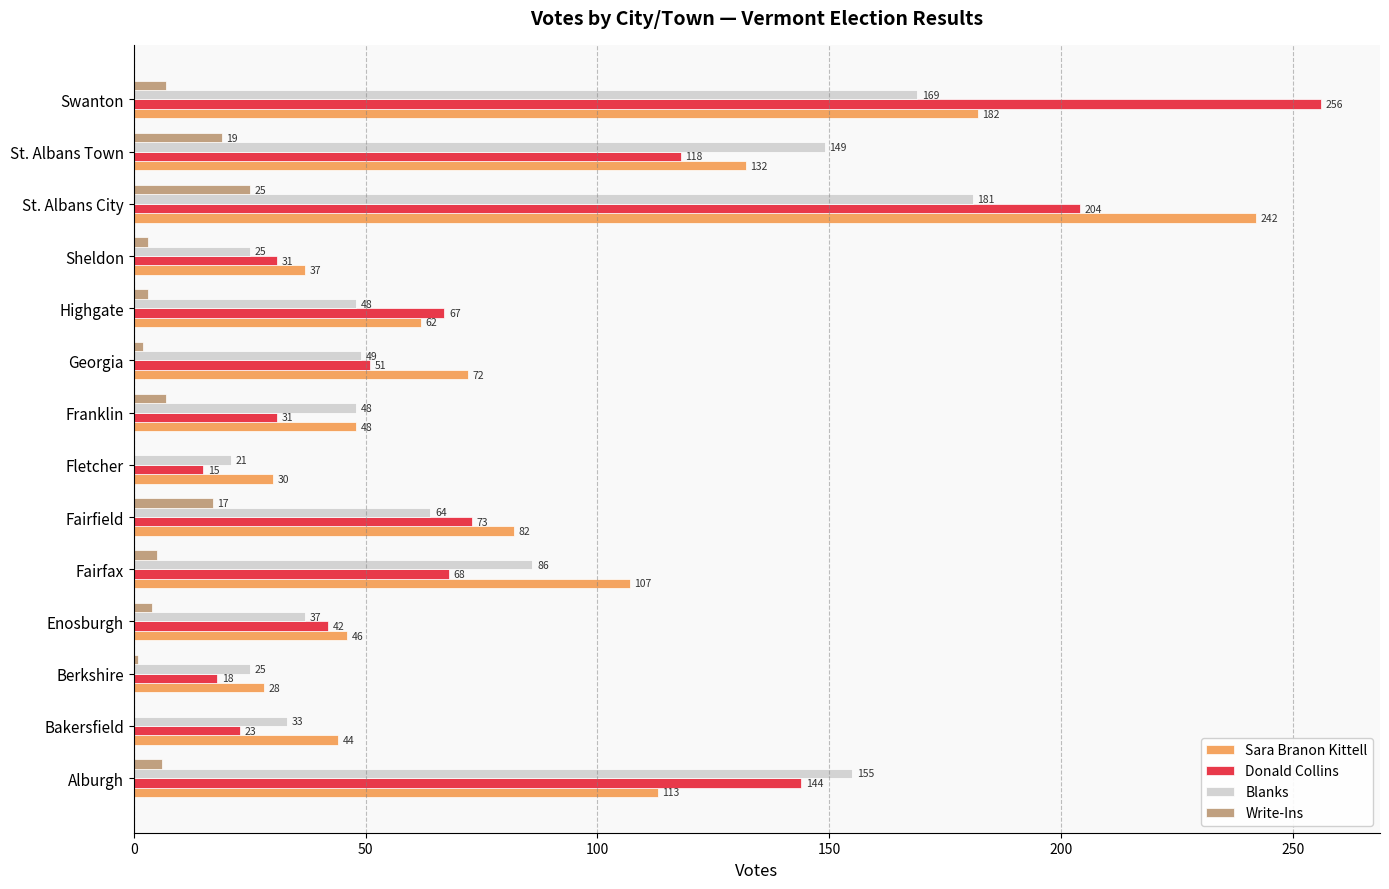

What are all the series names shown in the legend?

Sara Branon Kittell, Donald Collins, Blanks, Write-Ins